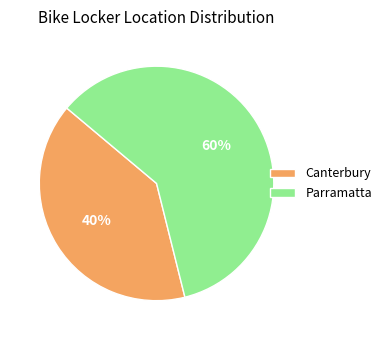

Is it true that Parramatta is 60% of the pie?

True